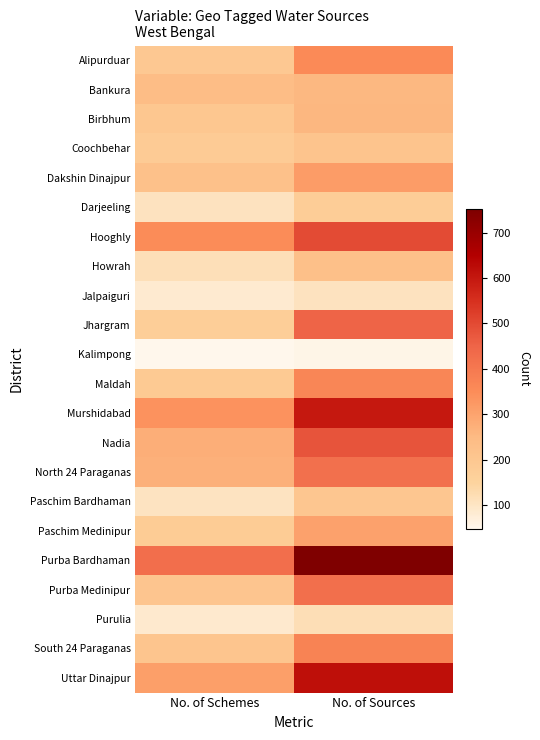

Which series has the largest total across all categories?

Purba Bardhaman